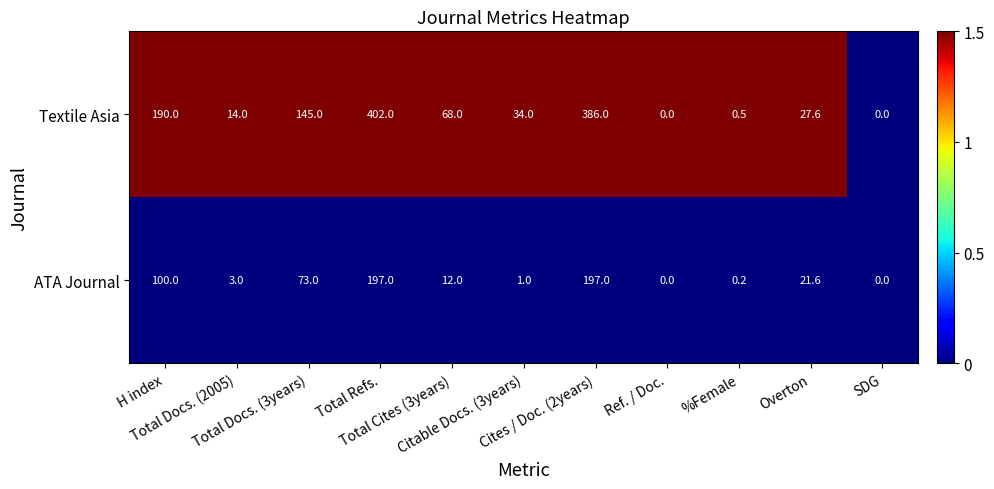

What is the difference between the second highest and second lowest values in the ATA Journal series?

197.0